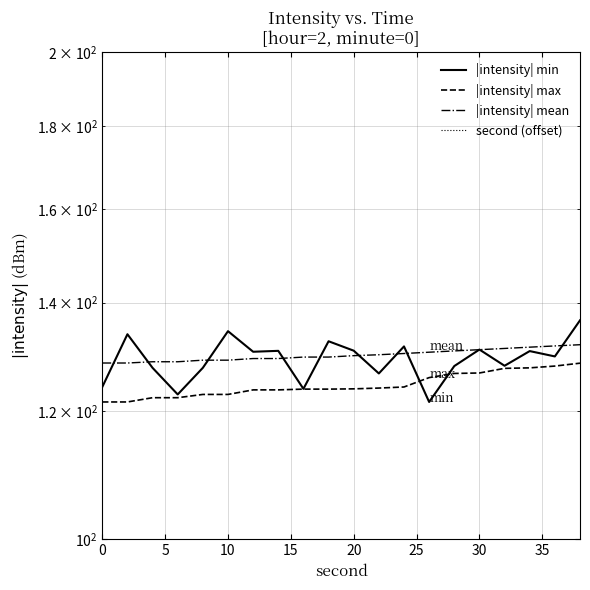

True or false: second (offset) has a value of 13.0 at 30.

True